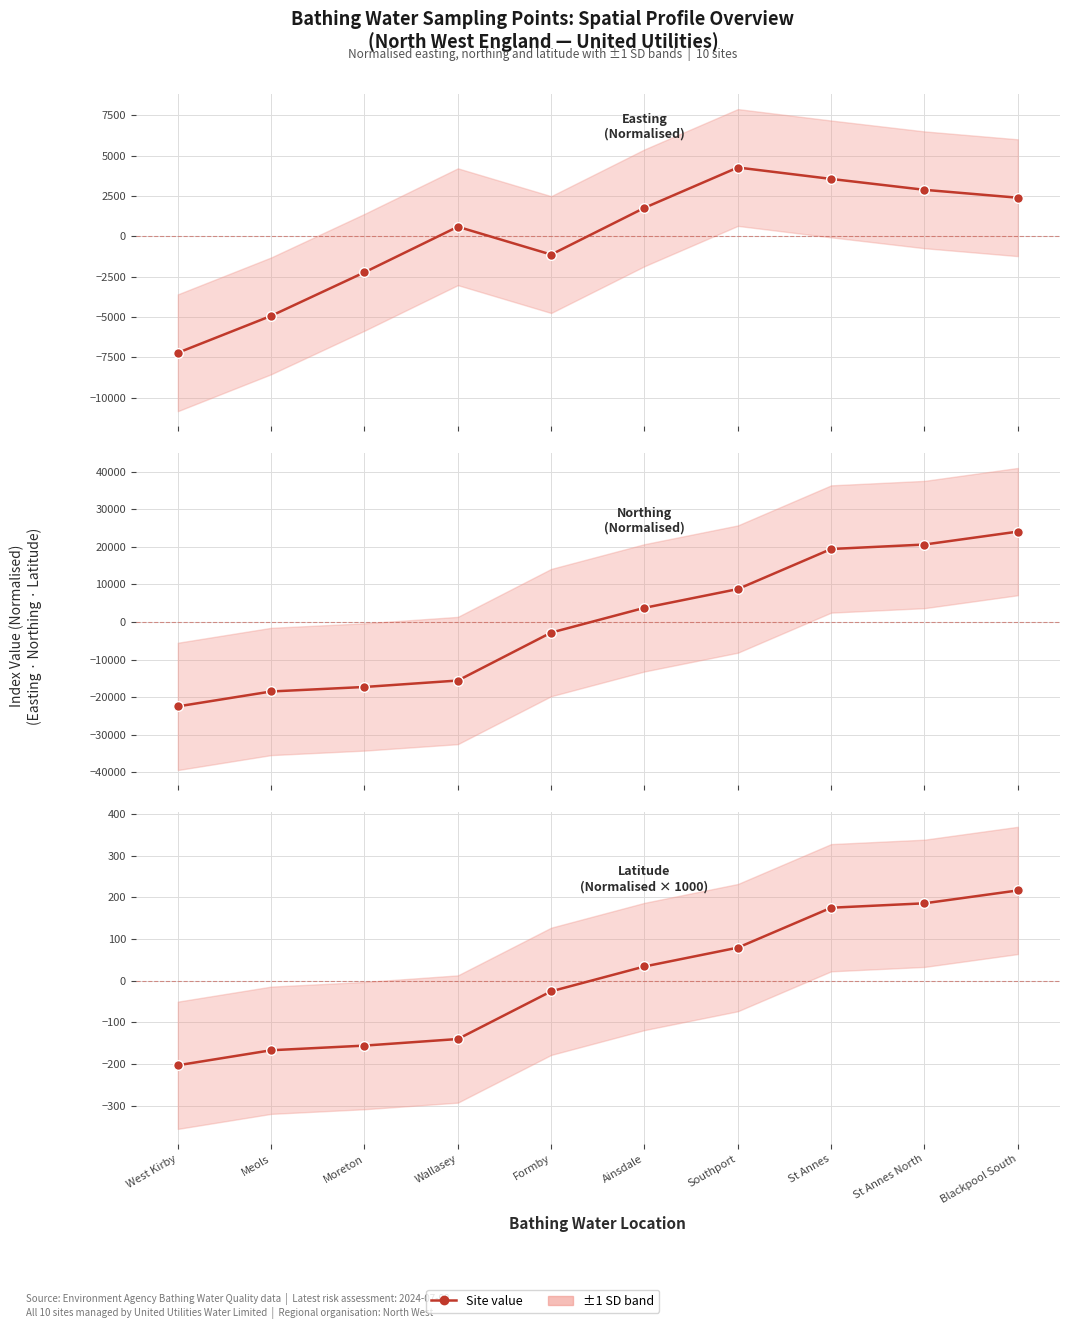

What value does the Easting series have at Southport?

4273.1